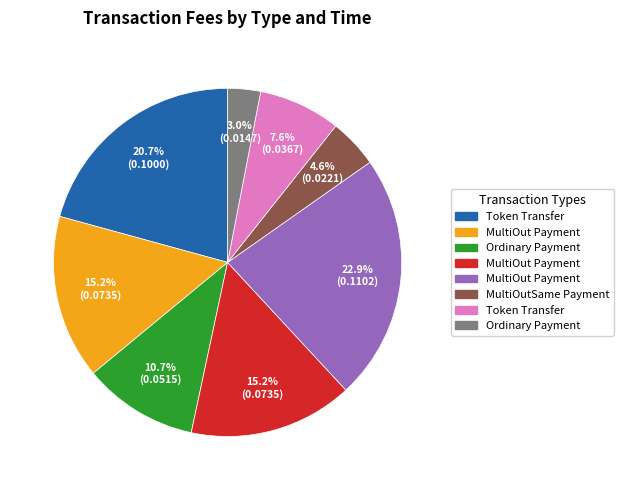

Is there a majority slice in this chart?

No